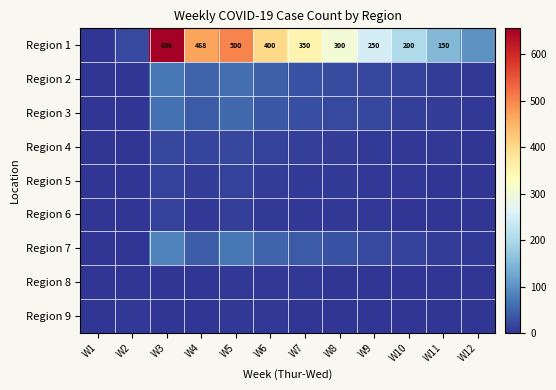

True or false: Region 1 has a value of 300 at W8.

True